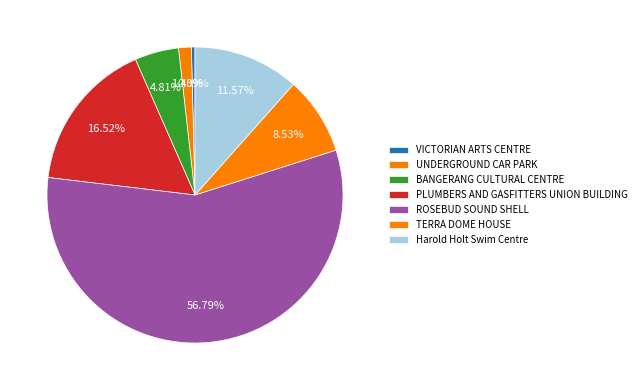

What is the majority slice?

ROSEBUD SOUND SHELL